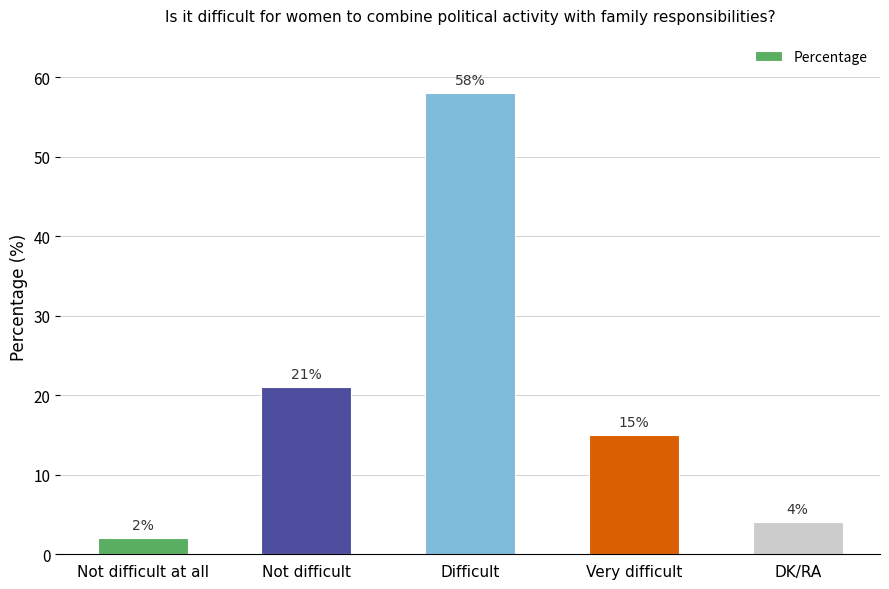

How many bars are there in total?

5